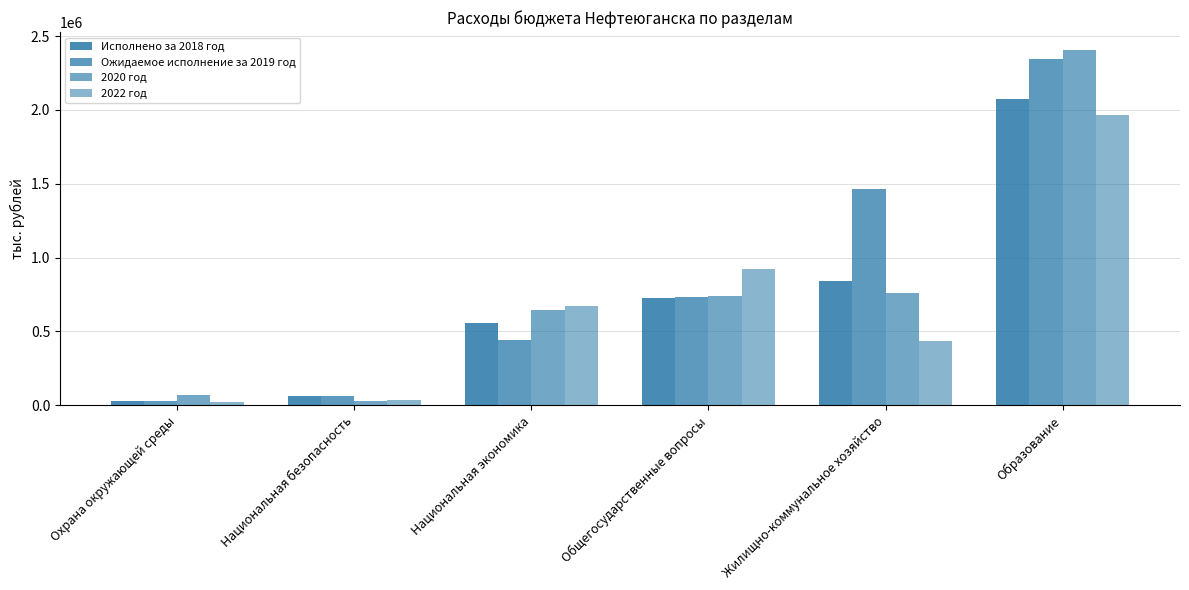

What is the difference between the maximum and minimum values in the 2020 год series?

2374664.1